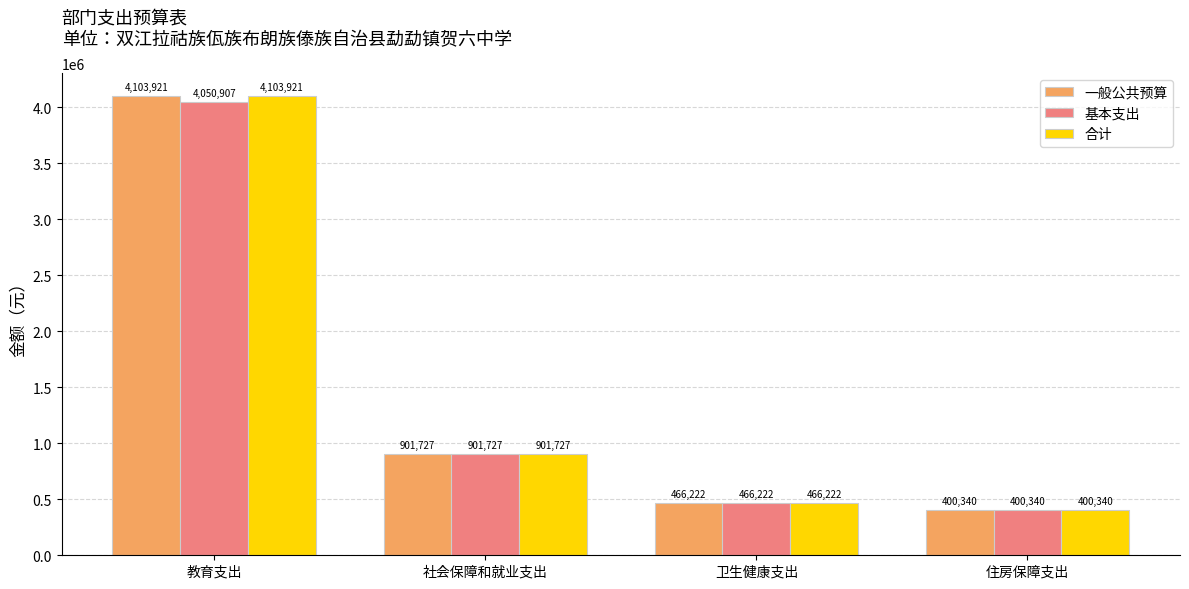

Where does the 一般公共预算 series first go above 901726?

教育支出